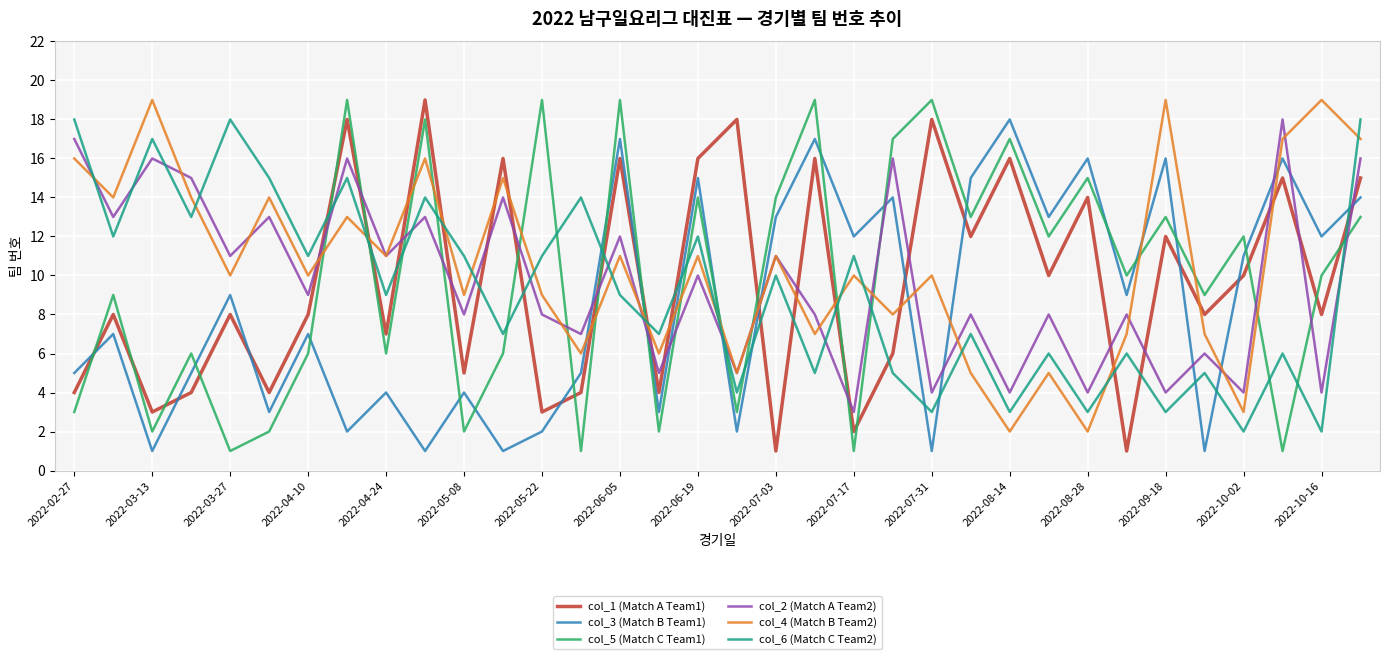

What is the greatest value displayed?

19